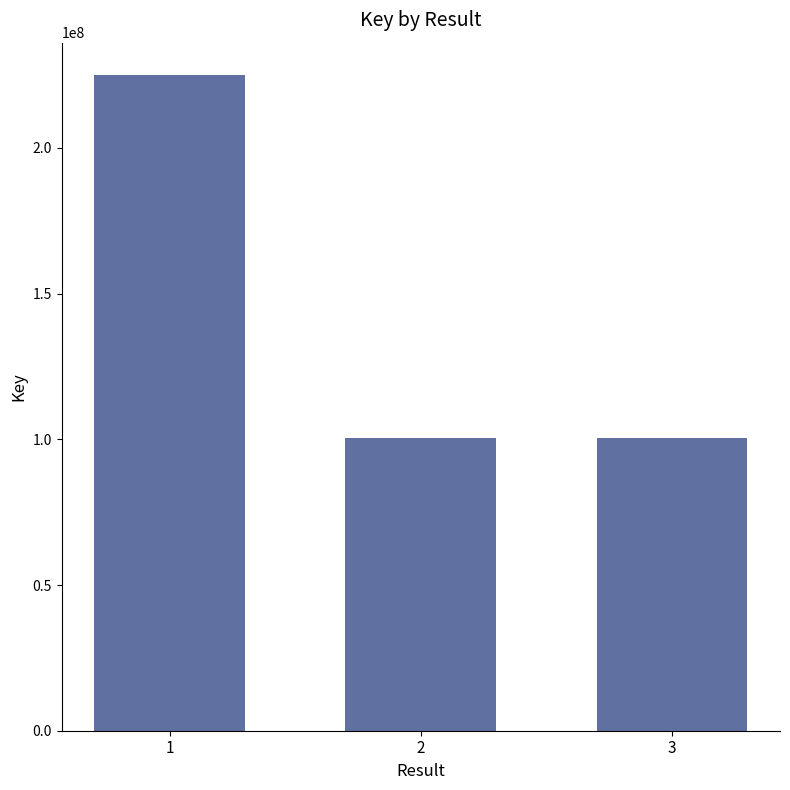

What is the value of the 3rd bar from the left?

100423572